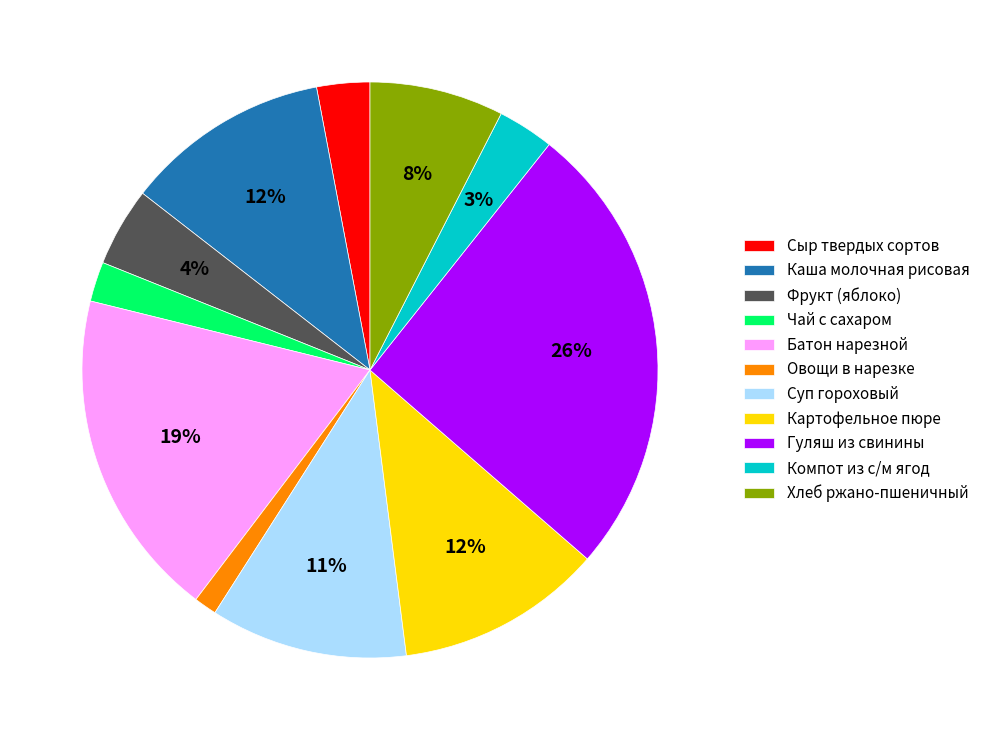

Is there any slice that represents more than half of the pie?

No